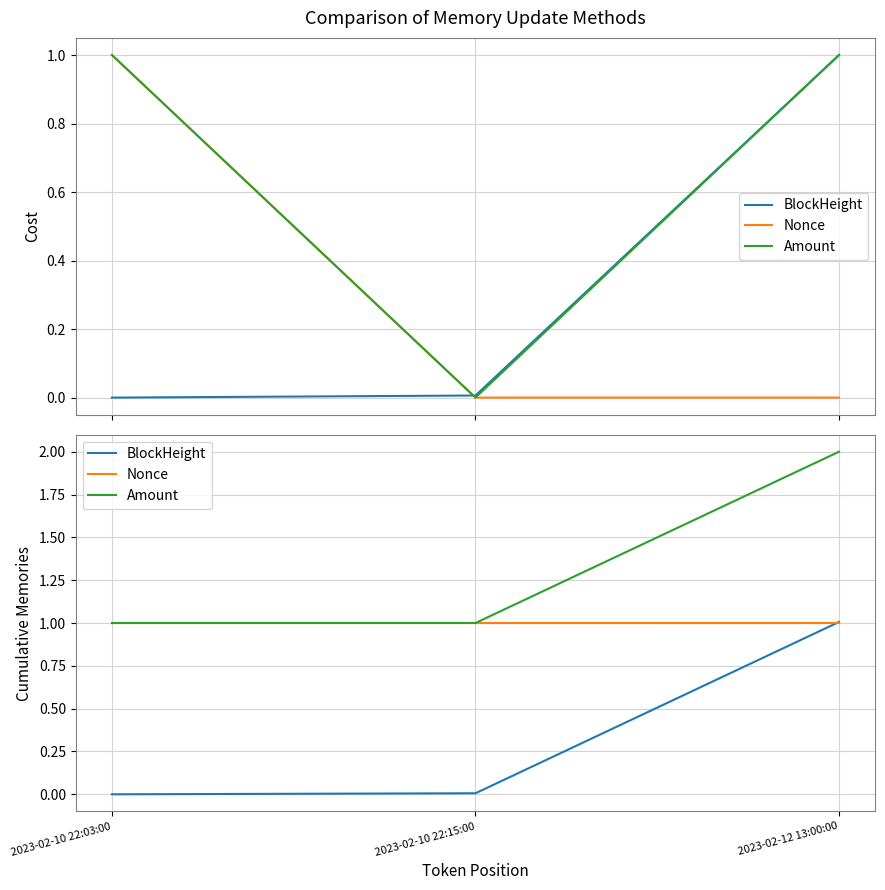

What are all the series names shown in the legend?

BlockHeight, Nonce, Amount